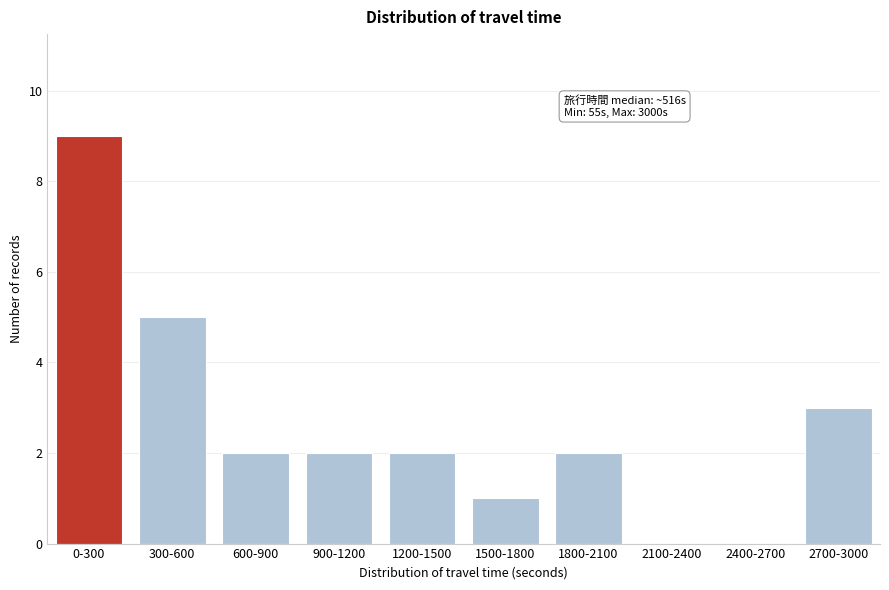

Reading right to left, extract all data points from this chart.

2700-3000=3	2400-2700=0	2100-2400=0	1800-2100=2	1500-1800=1	1200-1500=2	900-1200=2	600-900=2	300-600=5	0-300=9